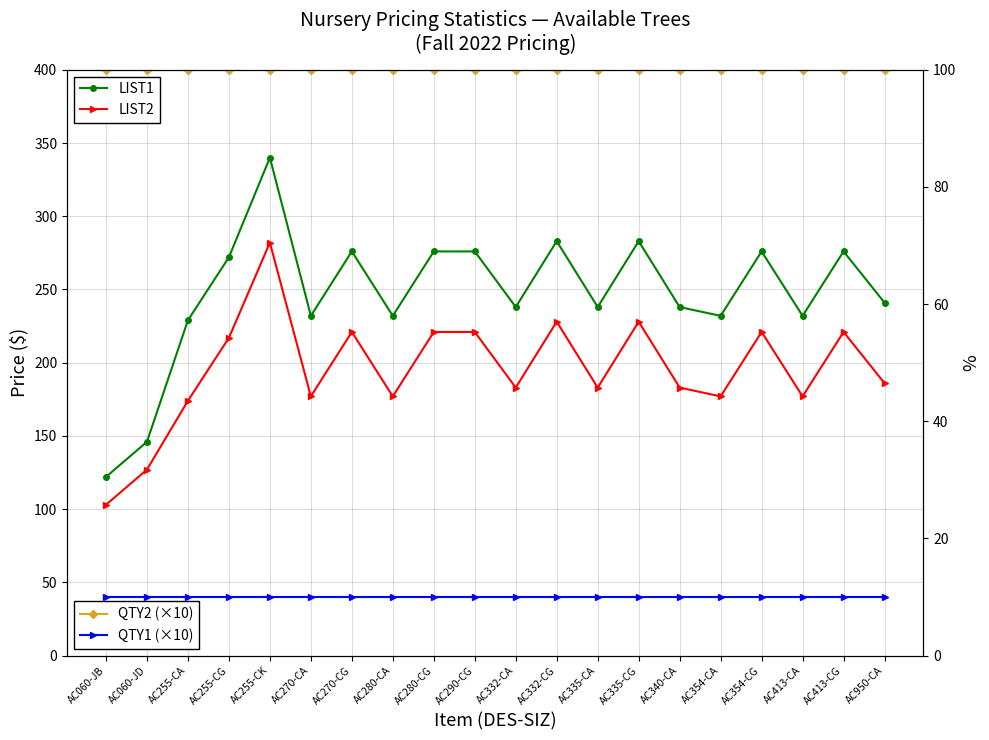

How many lines are shown in the chart?

4